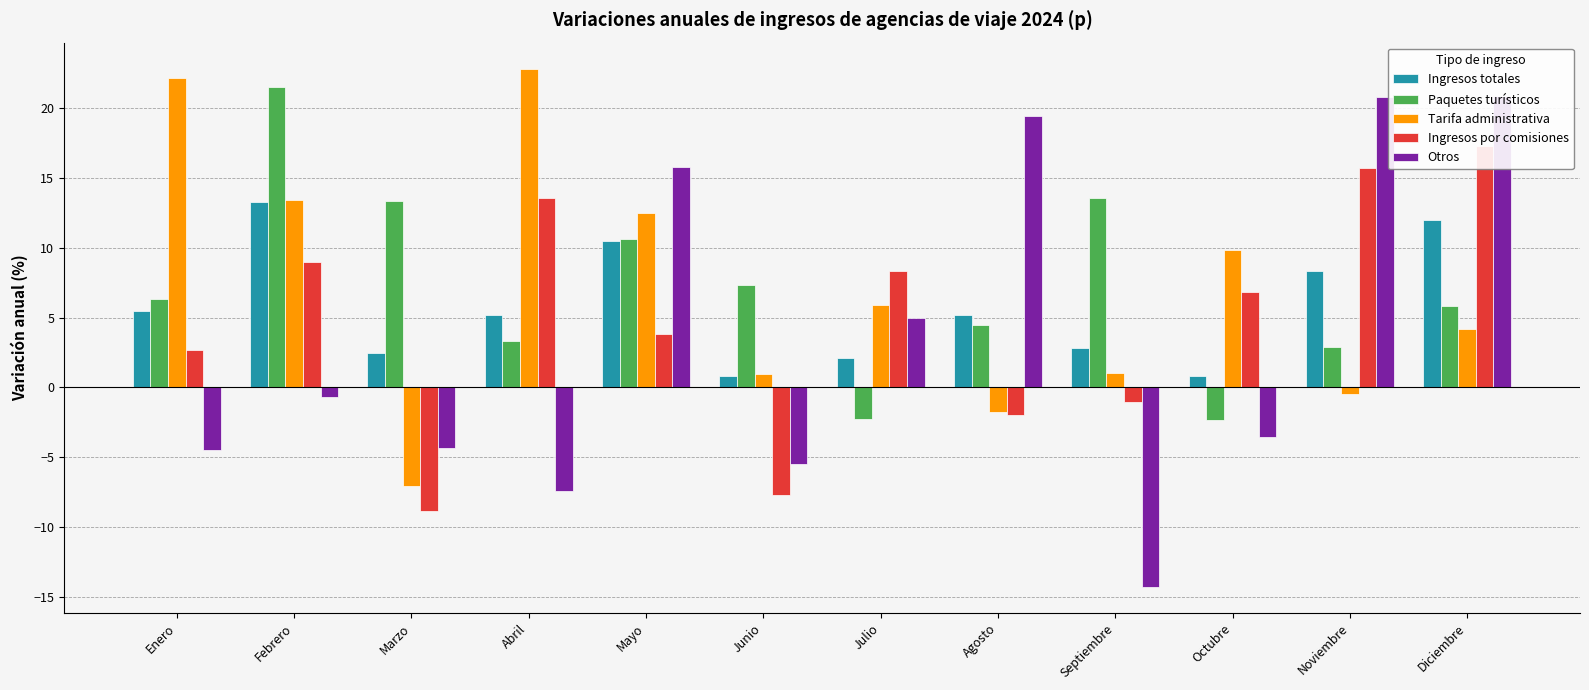

What is the label of the 8th bar from the left?

Agosto